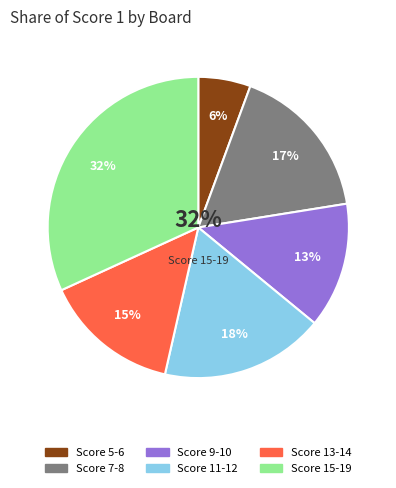

Is there a majority slice in this chart?

No